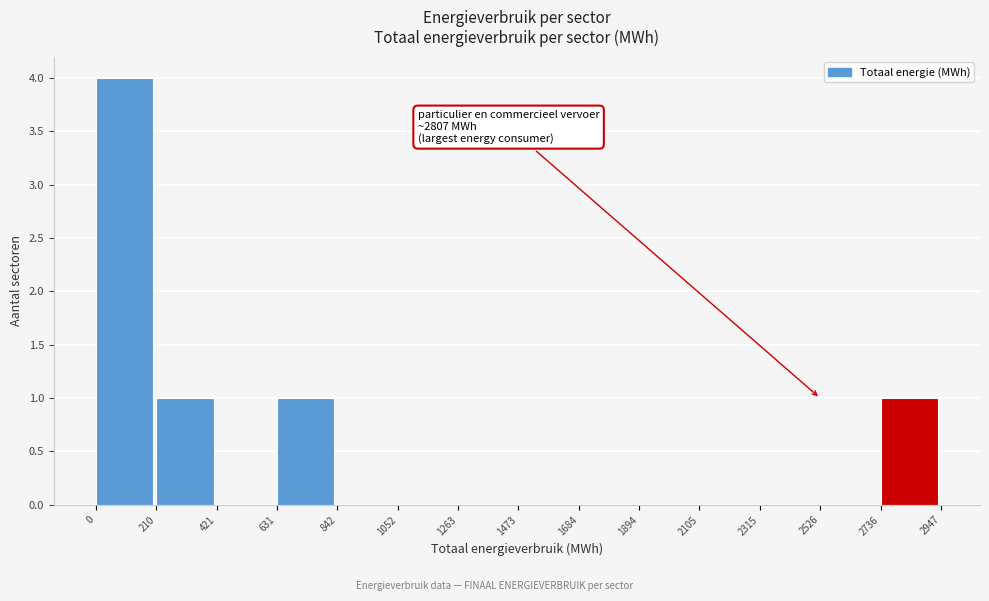

Over which range of the x-axis is the bar tallest?

0 to 210